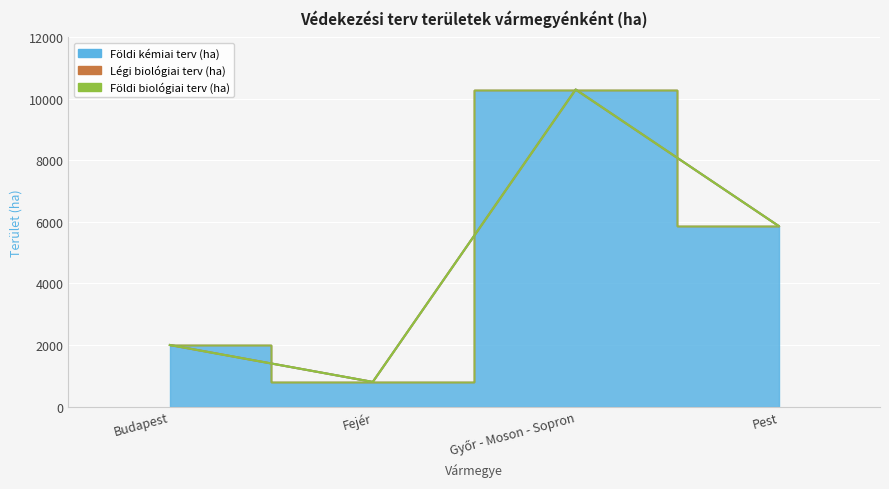

How many values in the Földi kémiai terv (ha) series are below 5871?

2